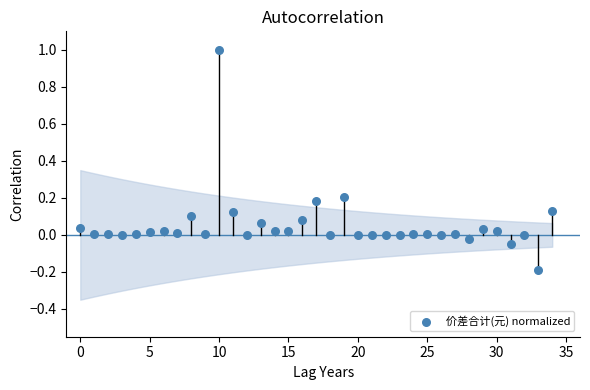

What is the range of Y values (max minus min)?

1.2